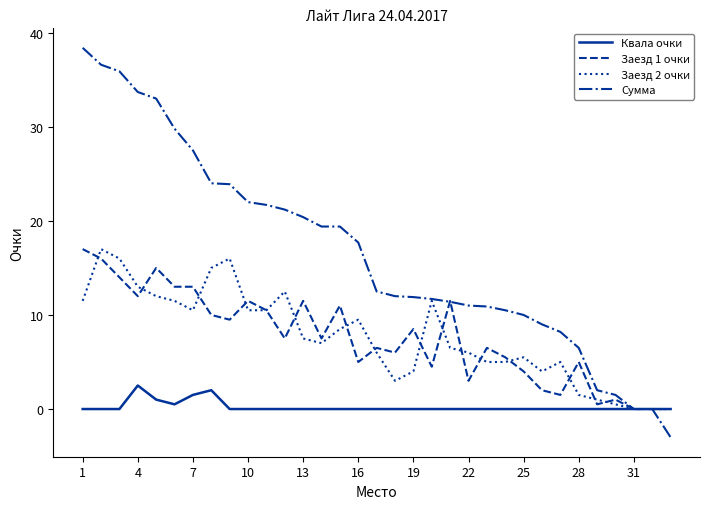

Which series has the largest range (max minus min)?

Сумма